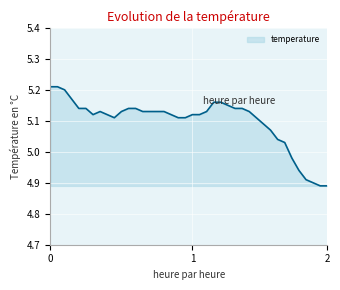

What is the difference between the maximum and minimum values?

0.3